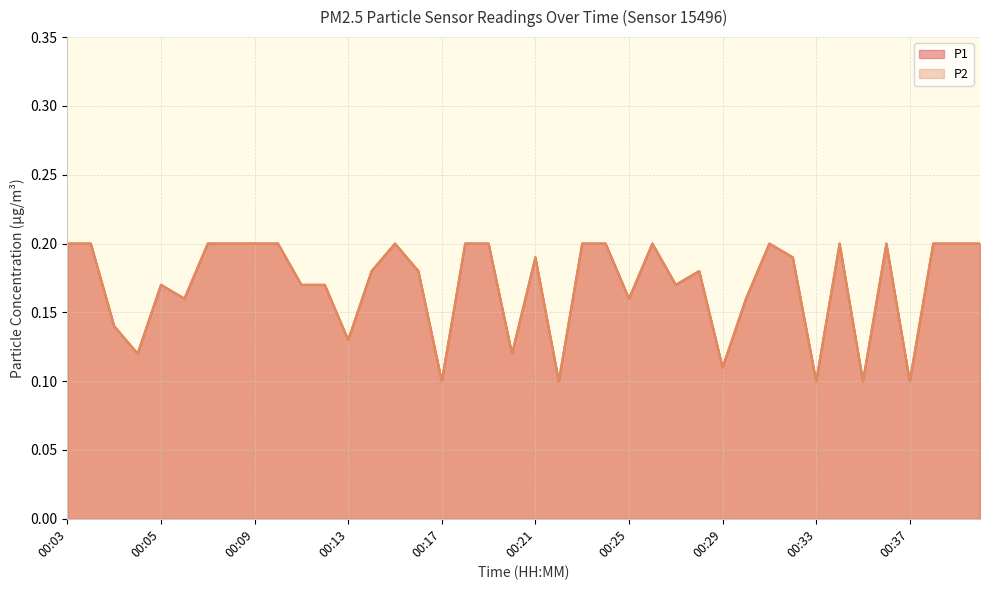

List the series in order of their peak value, lowest first.

P1, P2